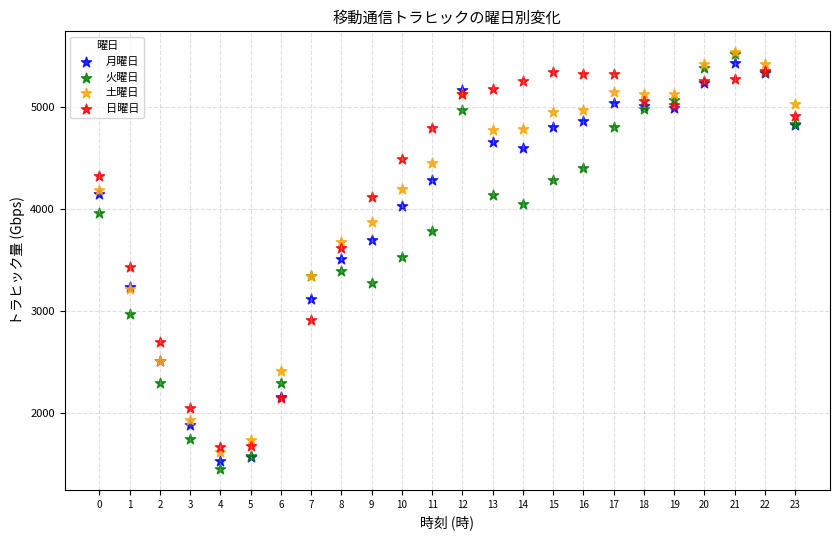

Which series contains the lowest Y value?

火曜日